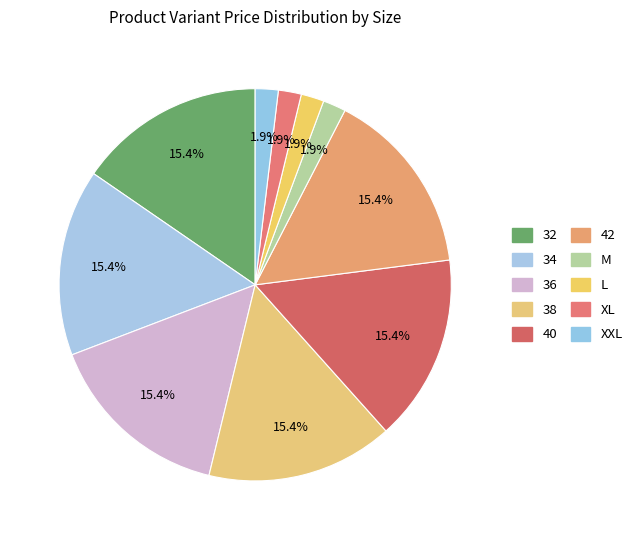

To the nearest percent, what is the difference between the M and 36 slice percentages?

14%